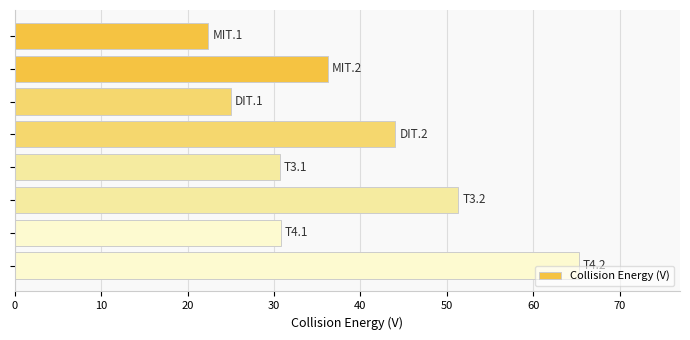

How many bars are there in total?

8